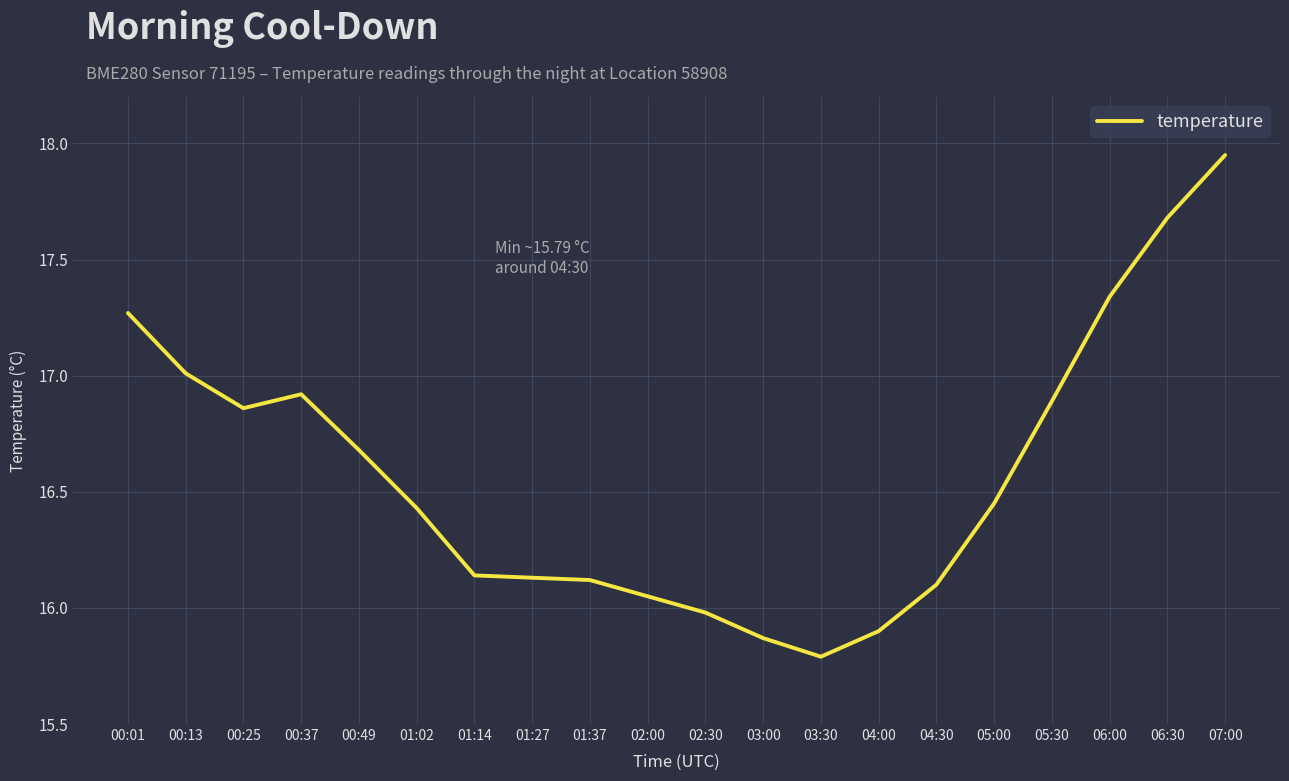

At which category does the chart reach its minimum across all series?

03:30